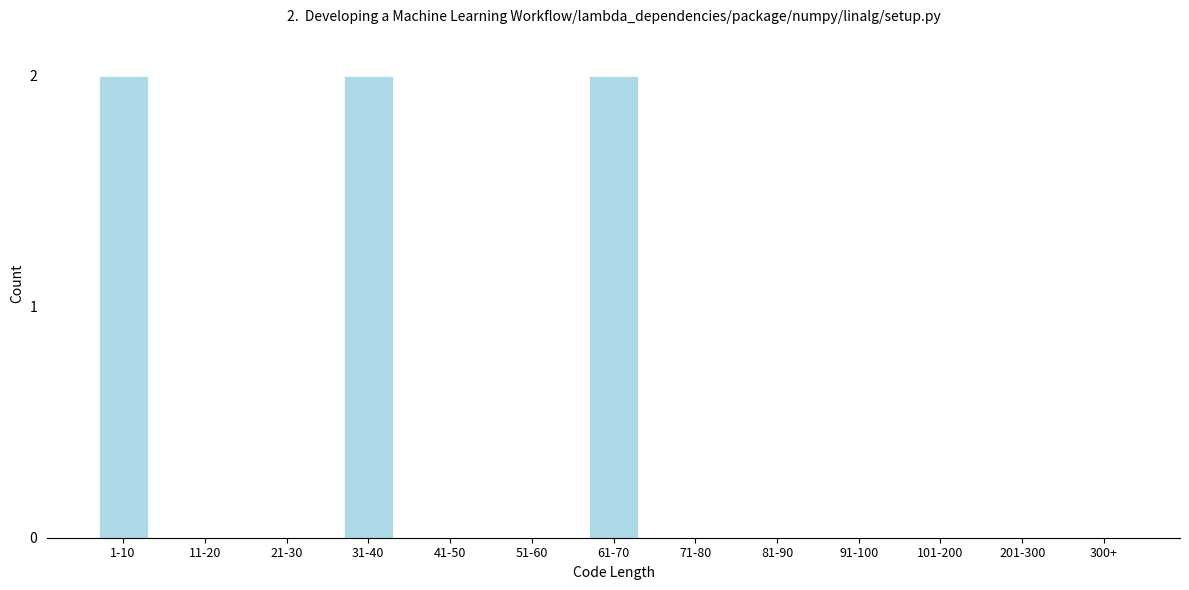

Reading left to right, extract all data points from this chart.

1-10=2	11-20=0	21-30=0	31-40=2	41-50=0	51-60=0	61-70=2	71-80=0	81-90=0	91-100=0	101-200=0	201-300=0	300+=0